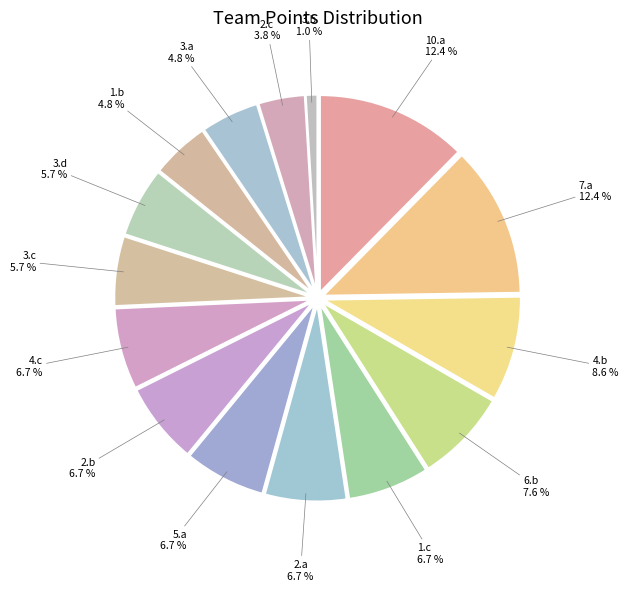

What is the total percentage of 2.c and 1.b?

8.6%